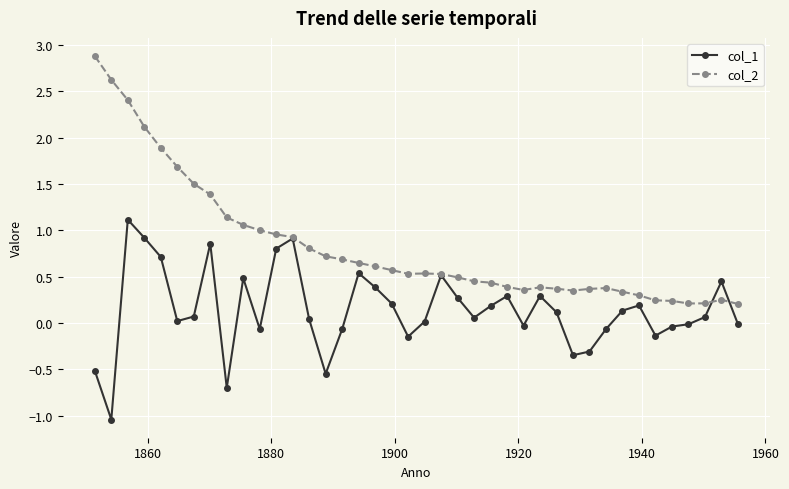

What is the average value of the col_2 series?

0.8